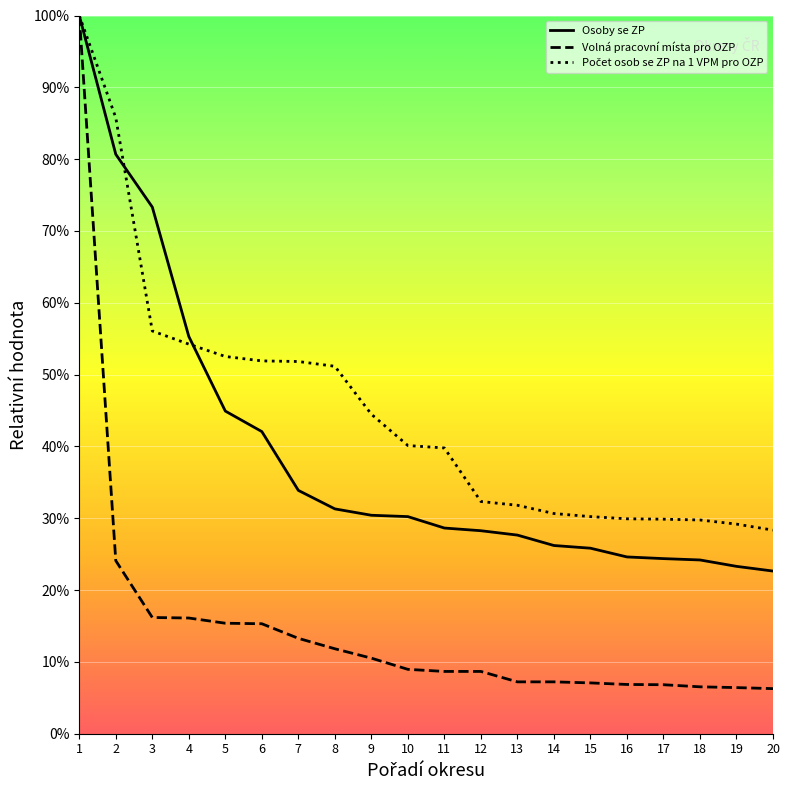

Reading left to right, extract all data points from this chart.

Počet osob se ZP na 1 VPM pro OZP: 1=1.0	2=0.9	3=0.6	4=0.5	5=0.5	6=0.5	7=0.5	8=0.5	9=0.4	10=0.4	11=0.4	12=0.3	13=0.3	14=0.3	15=0.3	16=0.3	17=0.3	18=0.3	19=0.3	20=0.3
Osoby se ZP: 1=1.0	2=0.8	3=0.7	4=0.6	5=0.4	6=0.4	7=0.3	8=0.3	9=0.3	10=0.3	11=0.3	12=0.3	13=0.3	14=0.3	15=0.3	16=0.2	17=0.2	18=0.2	19=0.2	20=0.2
Volná pracovní místa pro OZP: 1=1.0	2=0.2	3=0.2	4=0.2	5=0.2	6=0.2	7=0.1	8=0.1	9=0.1	10=0.1	11=0.1	12=0.1	13=0.1	14=0.1	15=0.1	16=0.1	17=0.1	18=0.1	19=0.1	20=0.1